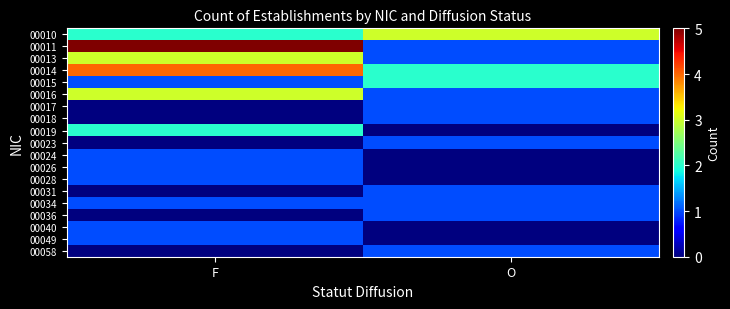

Reading left to right, list all the values displayed in this chart.

00010: F=2	O=3
00011: F=5	O=1
00013: F=3	O=1
00014: F=4	O=2
00015: F=1	O=2
00016: F=3	O=1
00017: F=0	O=1
00018: F=0	O=1
00019: F=2	O=0
00023: F=0	O=1
00024: F=1	O=0
00026: F=1	O=0
00028: F=1	O=0
00031: F=0	O=1
00034: F=1	O=1
00036: F=0	O=1
00040: F=1	O=0
00049: F=1	O=0
00058: F=0	O=1